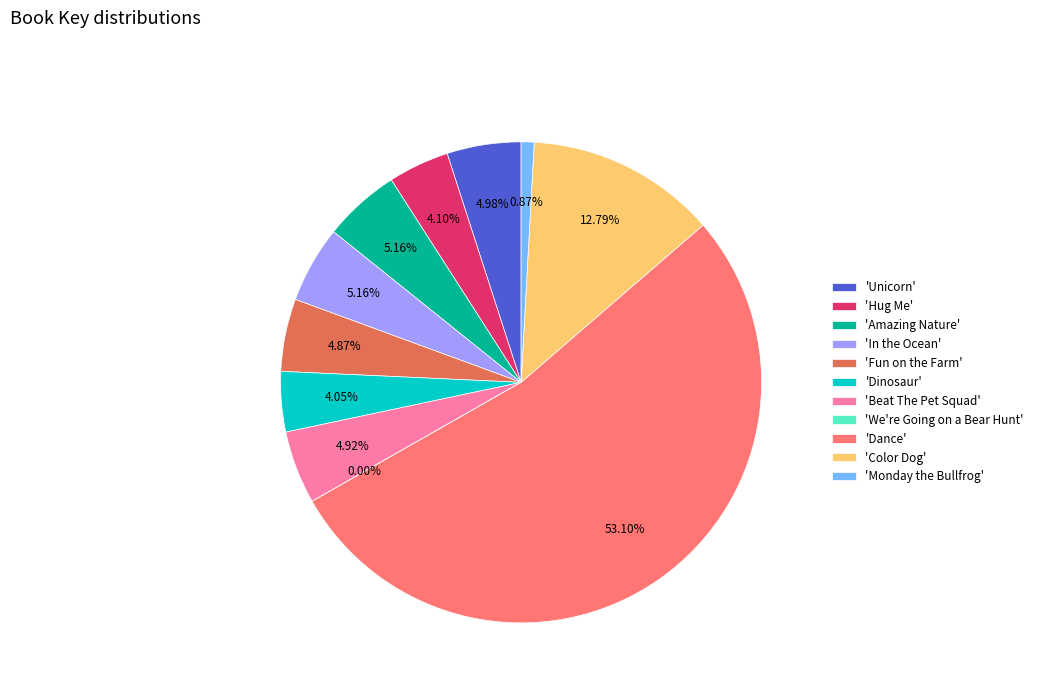

Which slice is the largest?

'Dance'